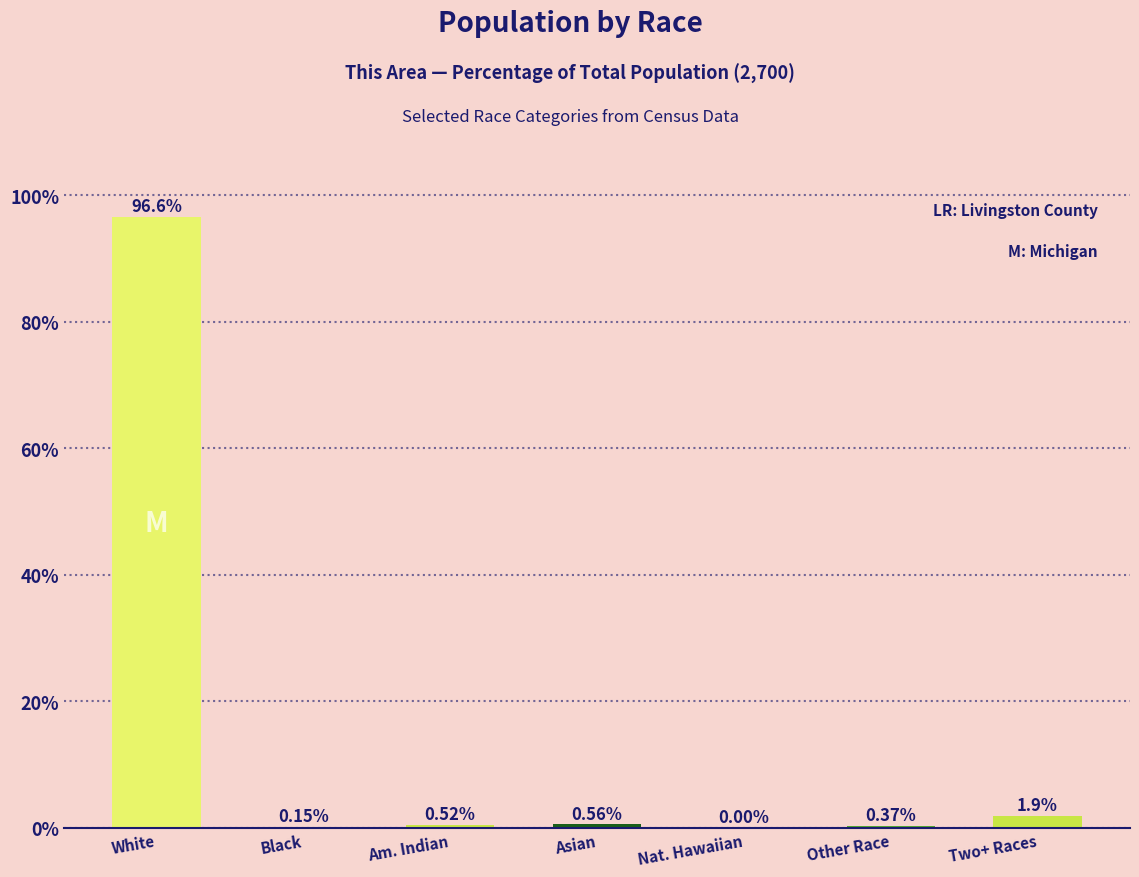

At which label is the value closest to 48?

Two+ Races